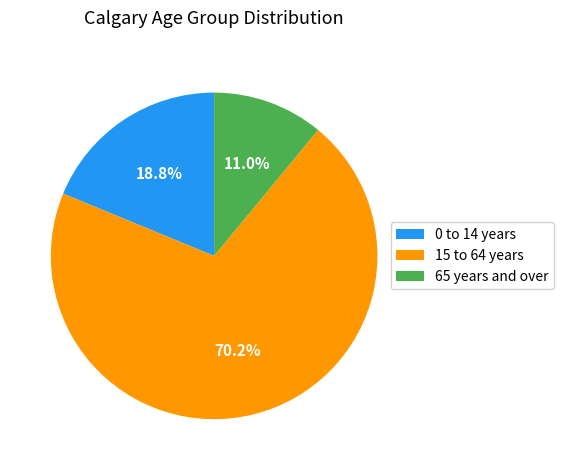

Approximately how many times larger is the value at 65 years and over compared to 15 to 64 years?

0.2